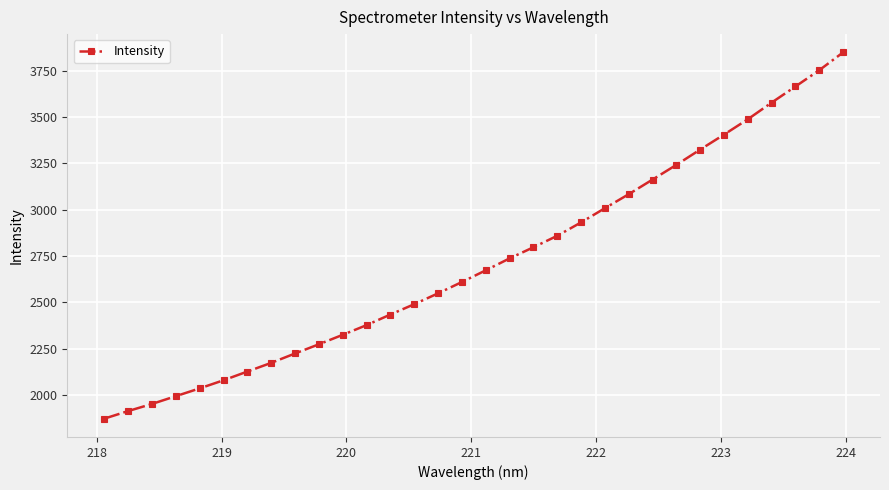

What is the maximum value shown in the chart?

3849.5